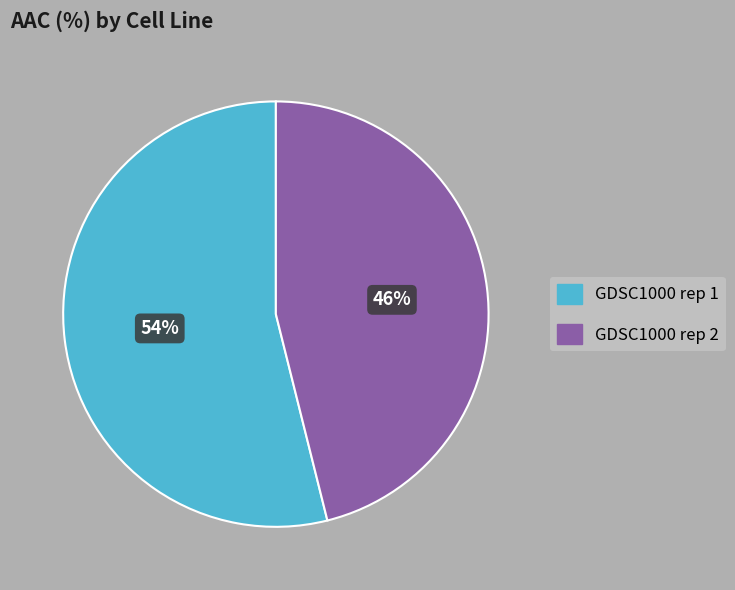

Is there a majority slice in this chart?

Yes